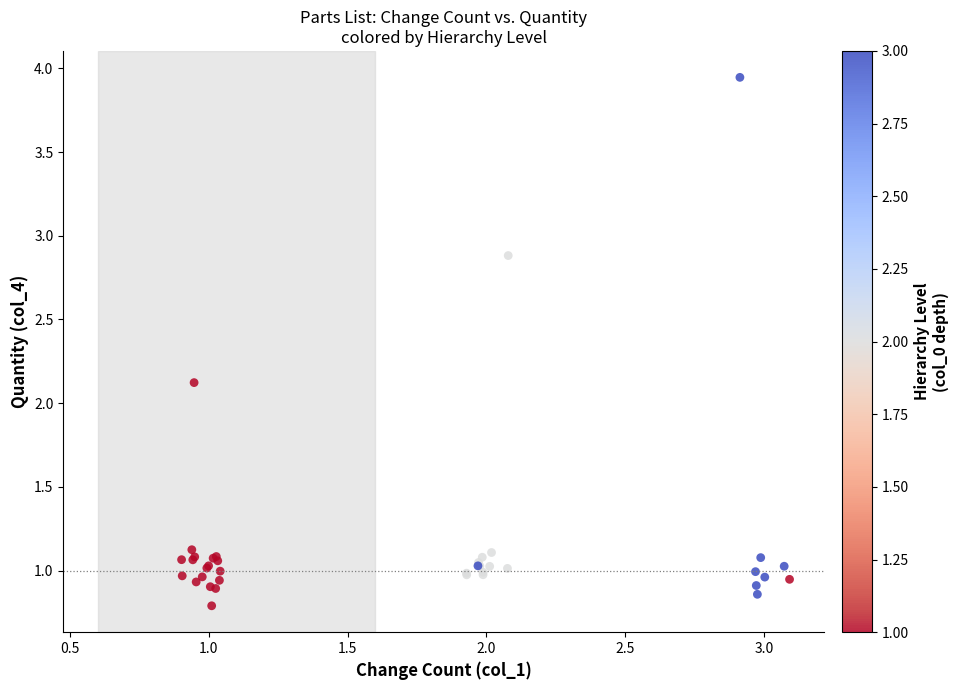

What Y value in the scatter plot is closest to 2?

2.1